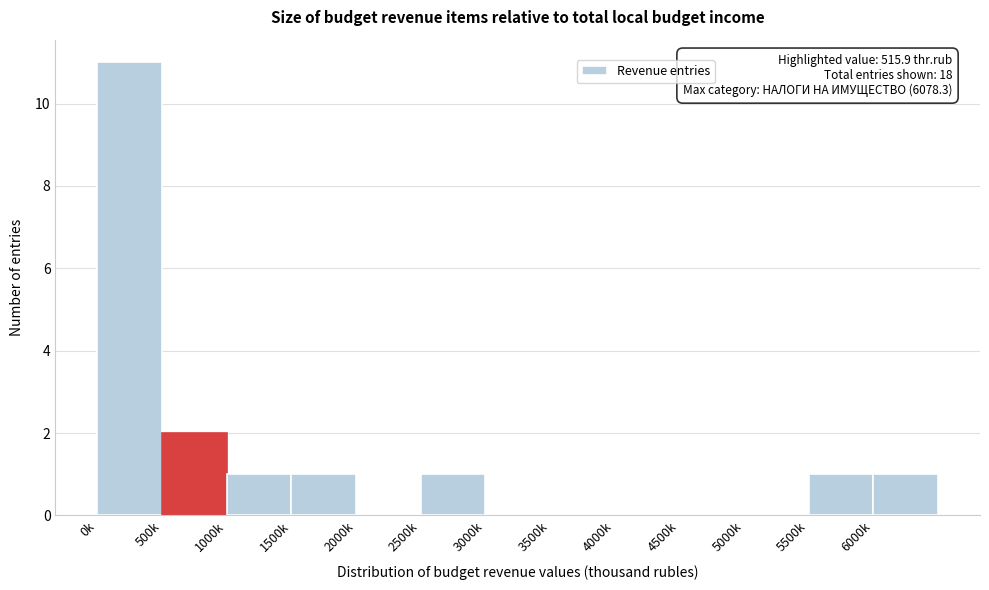

Reading right to left, extract all data points from this chart.

6000k=1	5500k=1	5000k=0	4500k=0	4000k=0	3500k=0	3000k=0	2500k=1	2000k=0	1500k=1	1000k=1	500k=2	0k=11